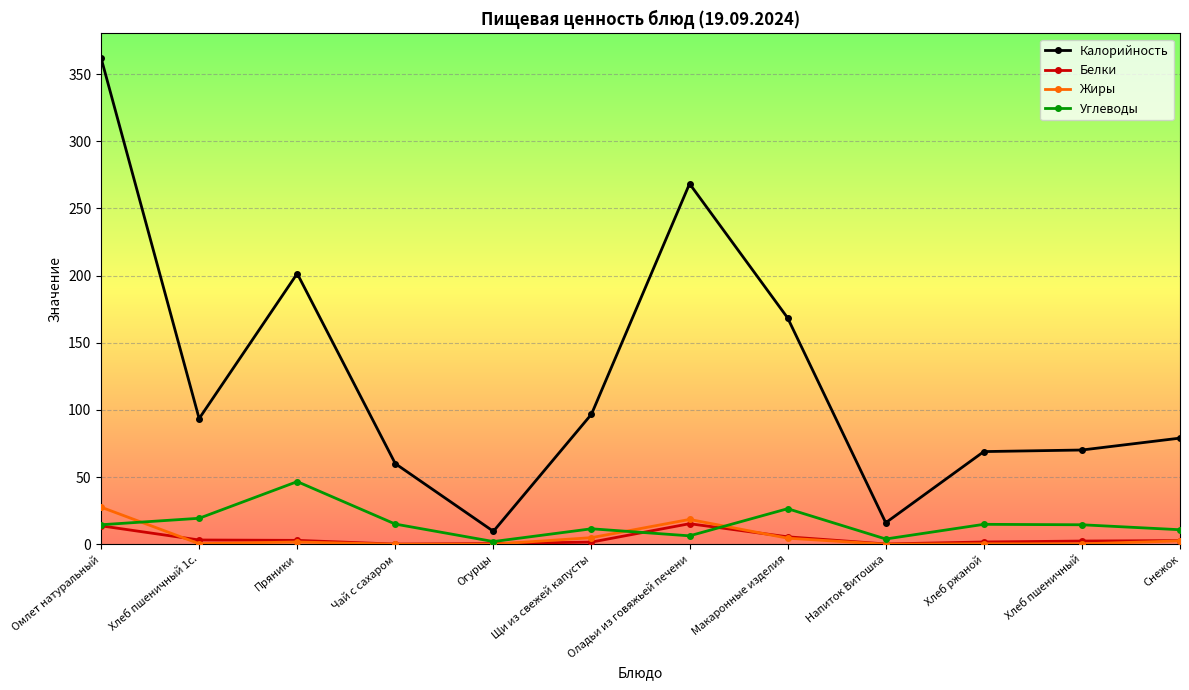

What is the average value of the Углеводы series?

15.5